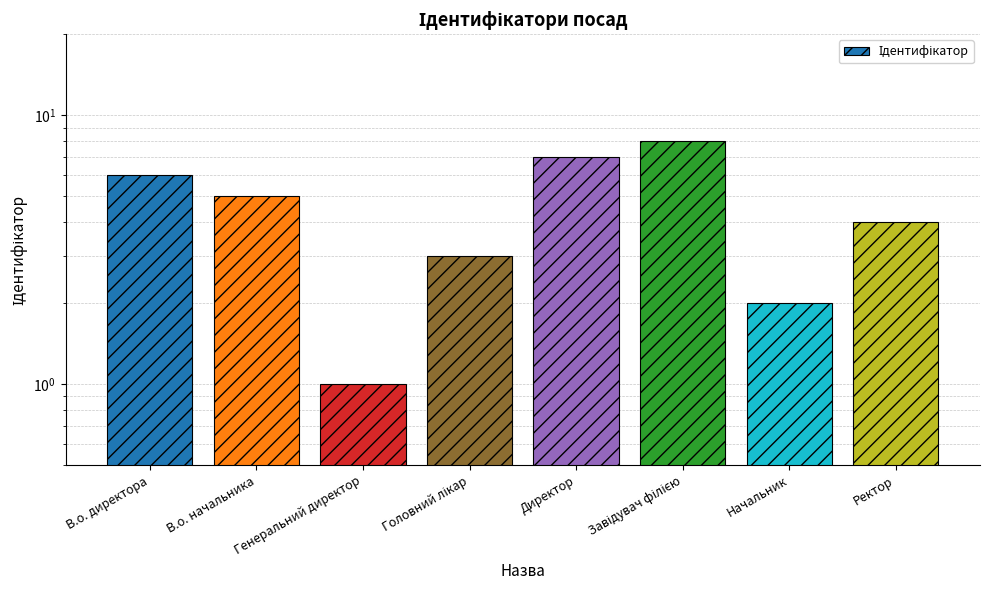

Where is the data nearest to the value 4?

Ректор